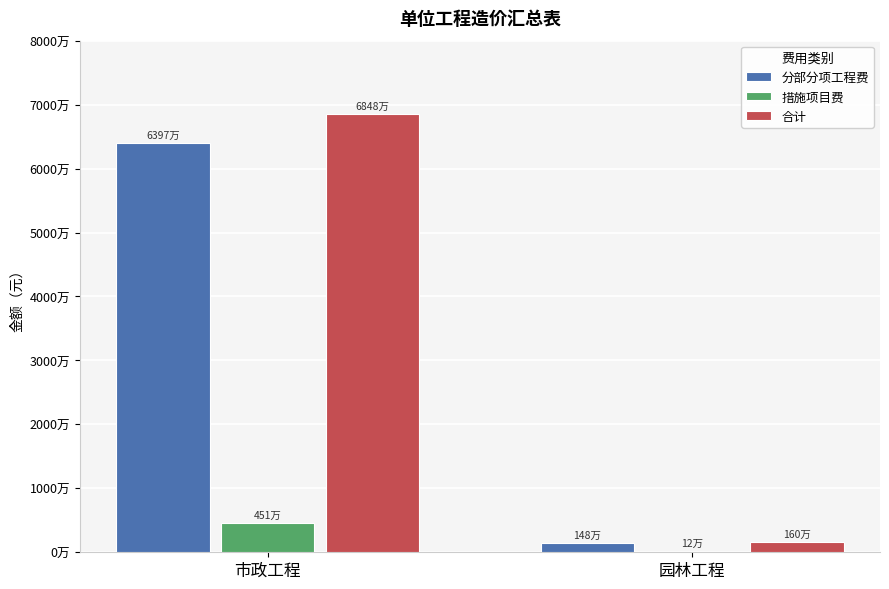

At which category is the sum across all series the highest?

市政工程